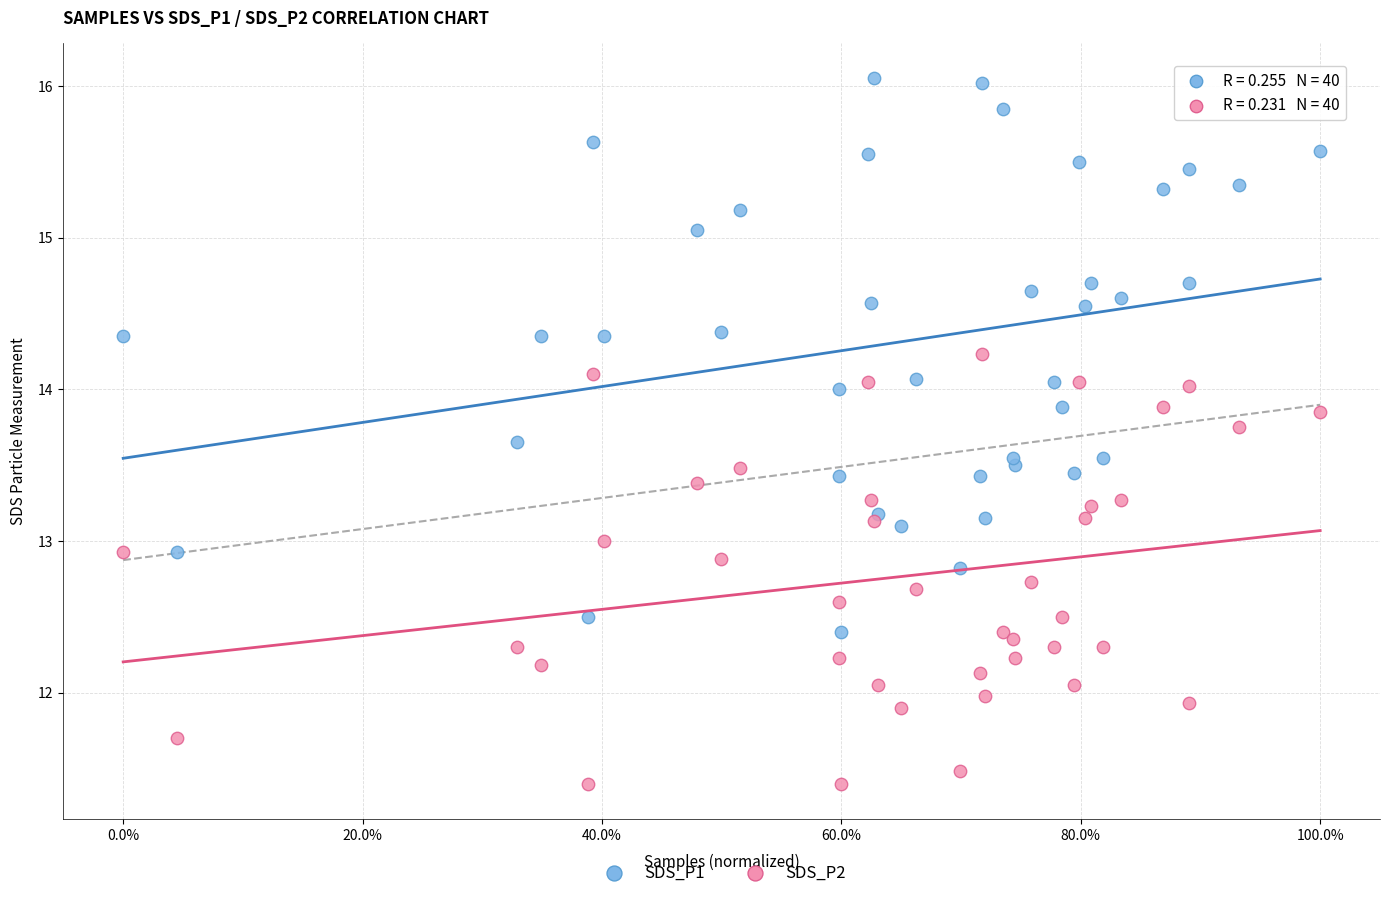

Which series reaches the maximum Y coordinate?

SDS_P1